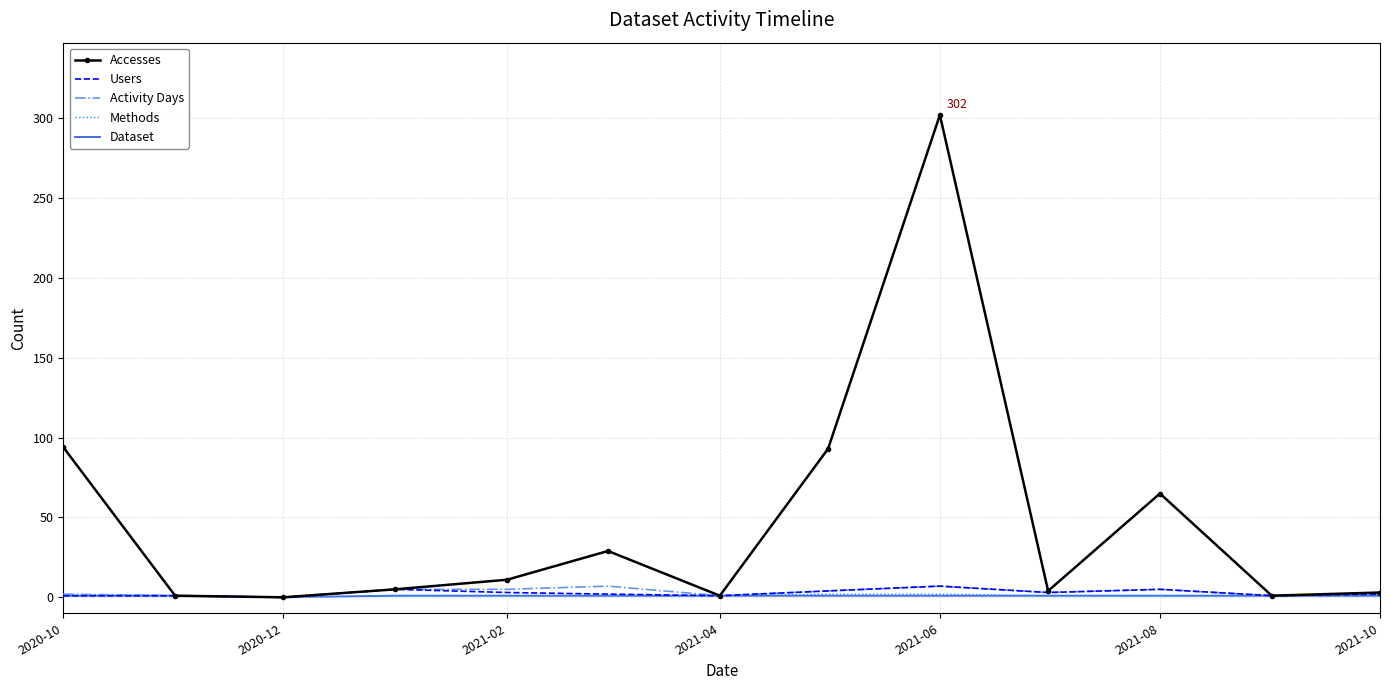

Which series has the largest range (max minus min)?

Accesses